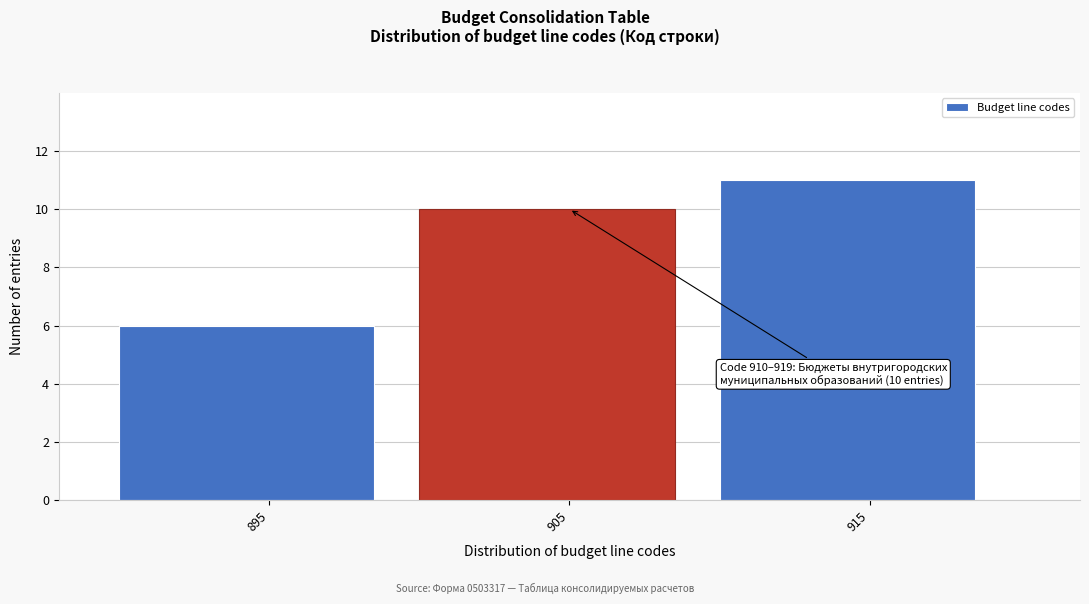

Reading left to right, what are all the values shown in this chart?

6	10	11